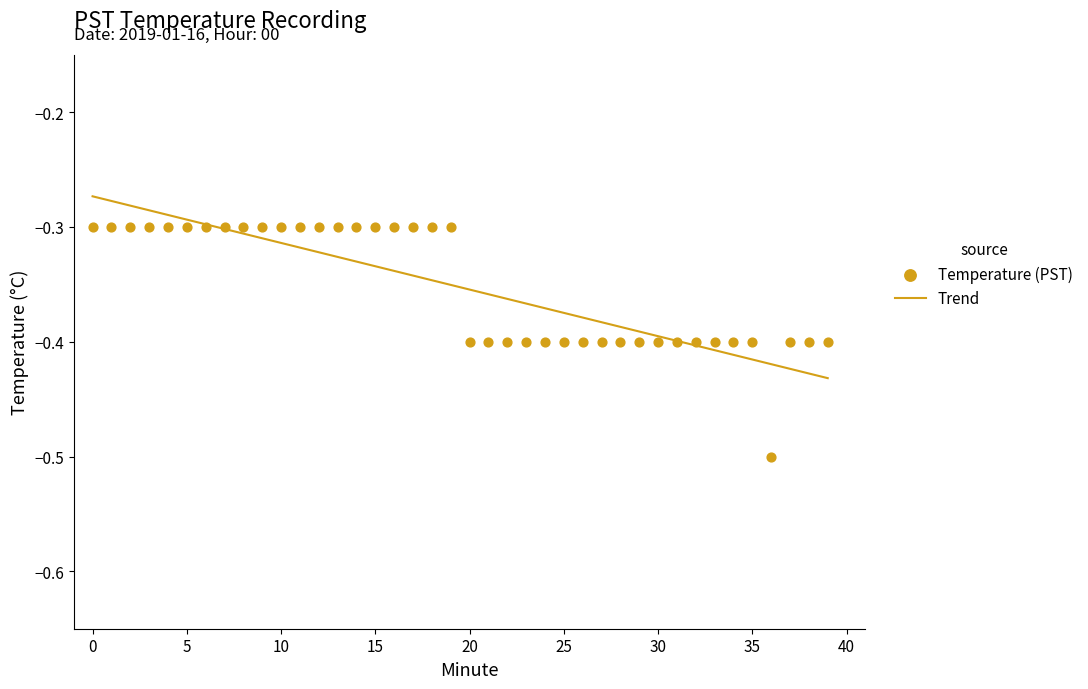

What is the change in value from 1 to 21?

-0.1